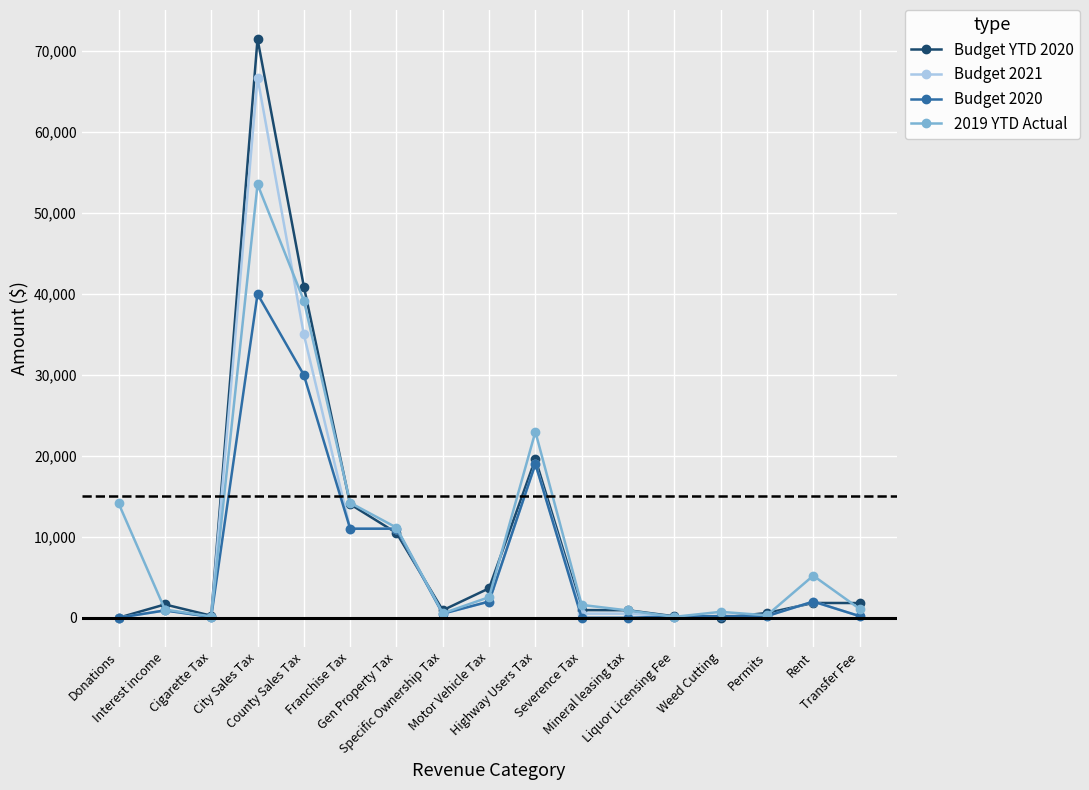

What is the label of the 5th point from the right?

Liquor Licensing Fee